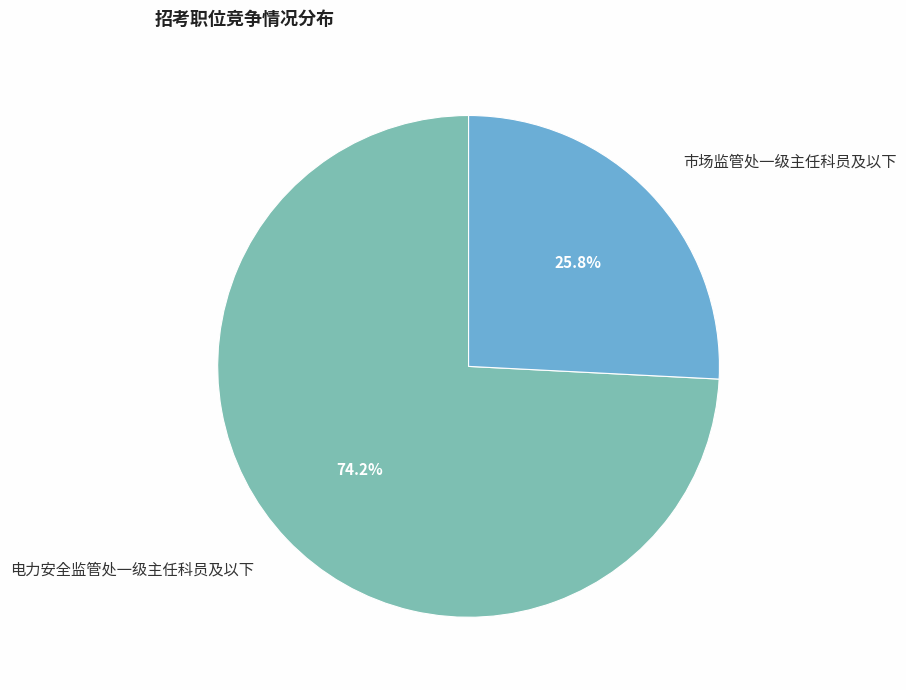

Which category accounts for the majority?

电力安全监管处一级主任科员及以下